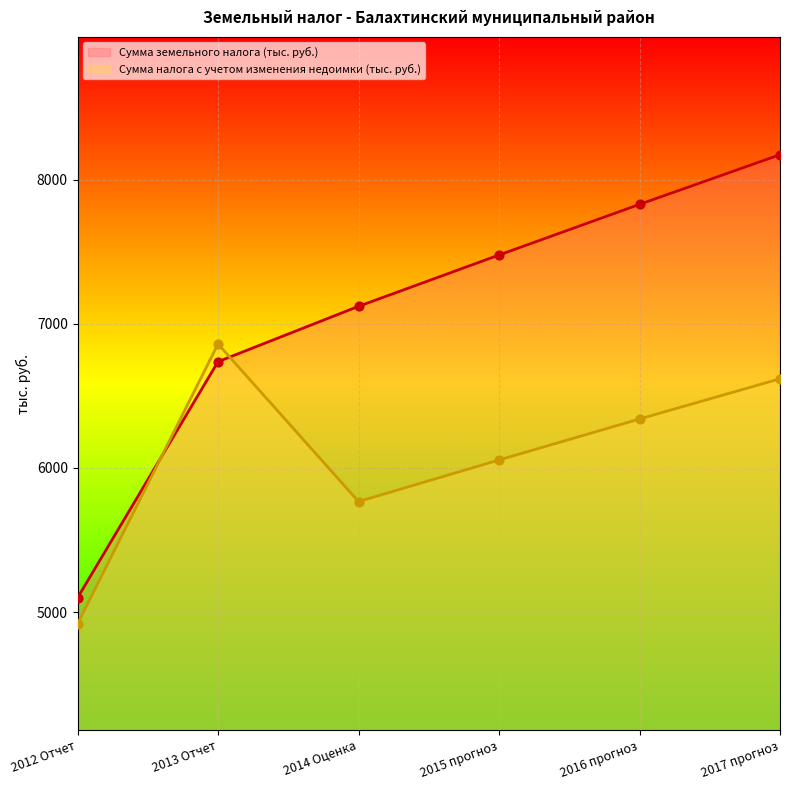

Is the value of Сумма налога с учетом изменения недоимки (тыс. руб.) at 2017 прогноз greater than the value of Сумма земельного налога (тыс. руб.) at 2012 Отчет?

Yes